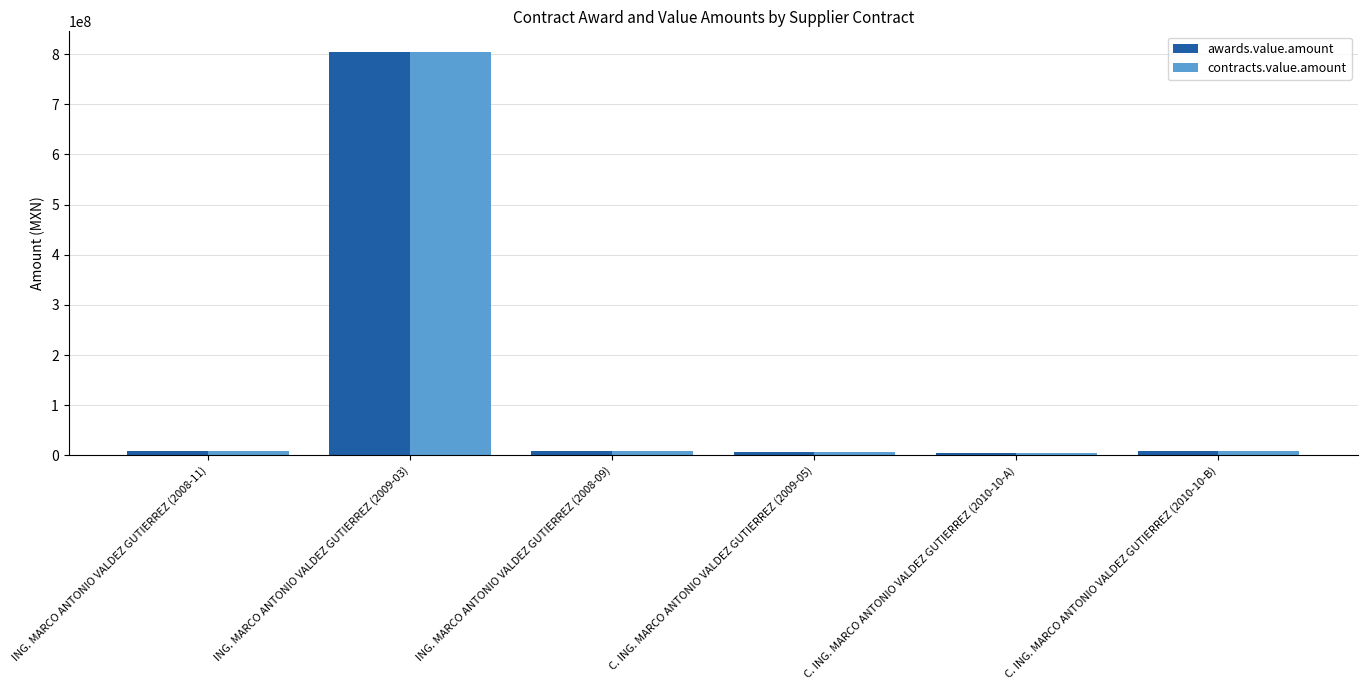

What is the difference between the maximum and second lowest values in the contracts.value.amount series?

799276301.0